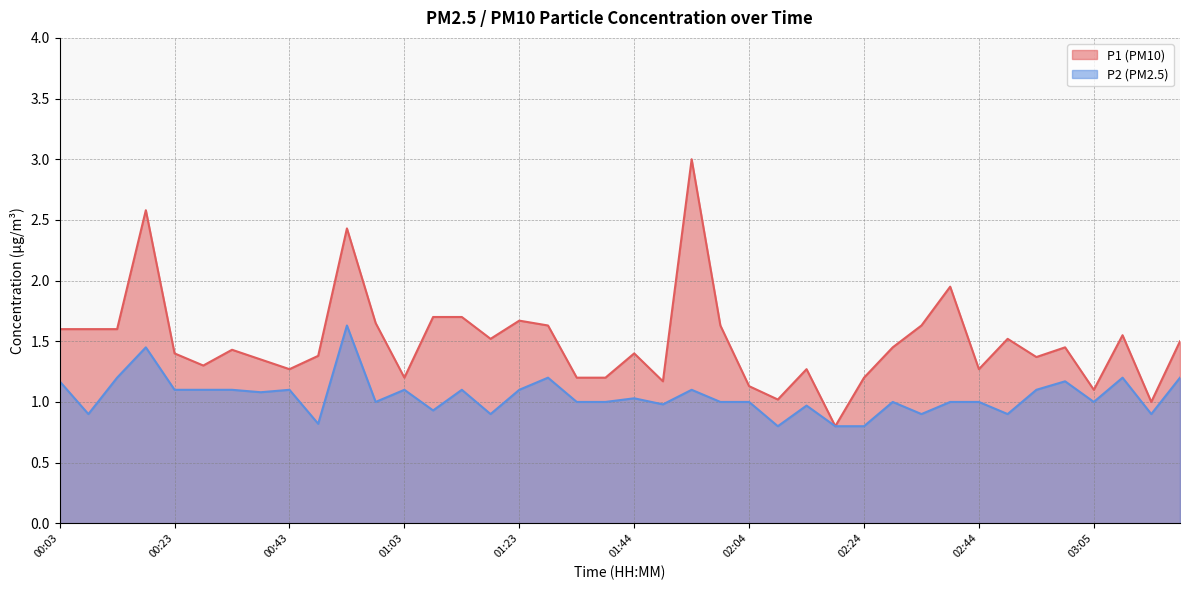

Rank the series by their average value, from lowest to highest.

P2, P1